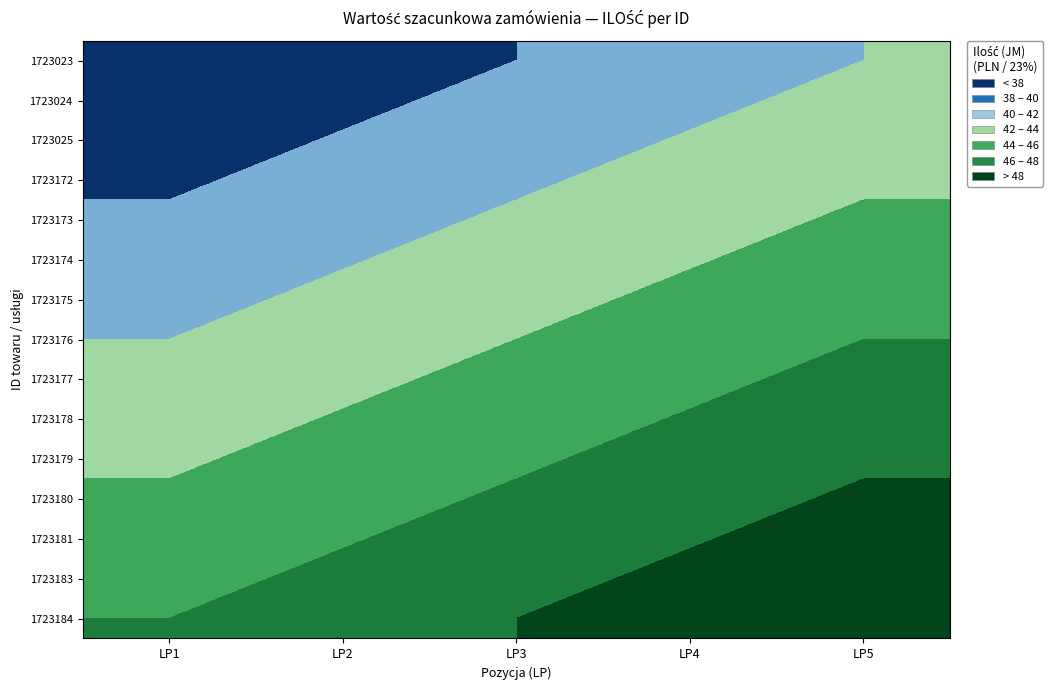

At how many categories does at least one series exceed 47?

3